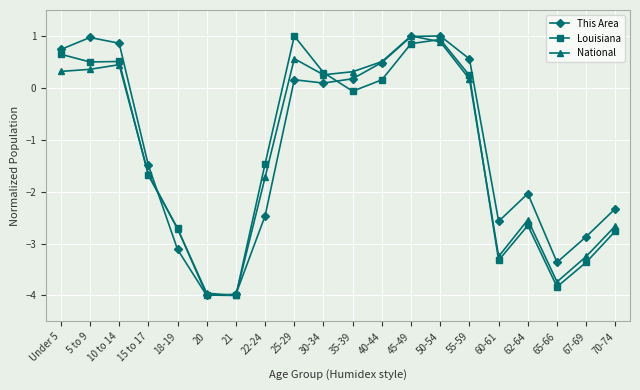

Does the chart display data point markers on the line(s)?

Yes